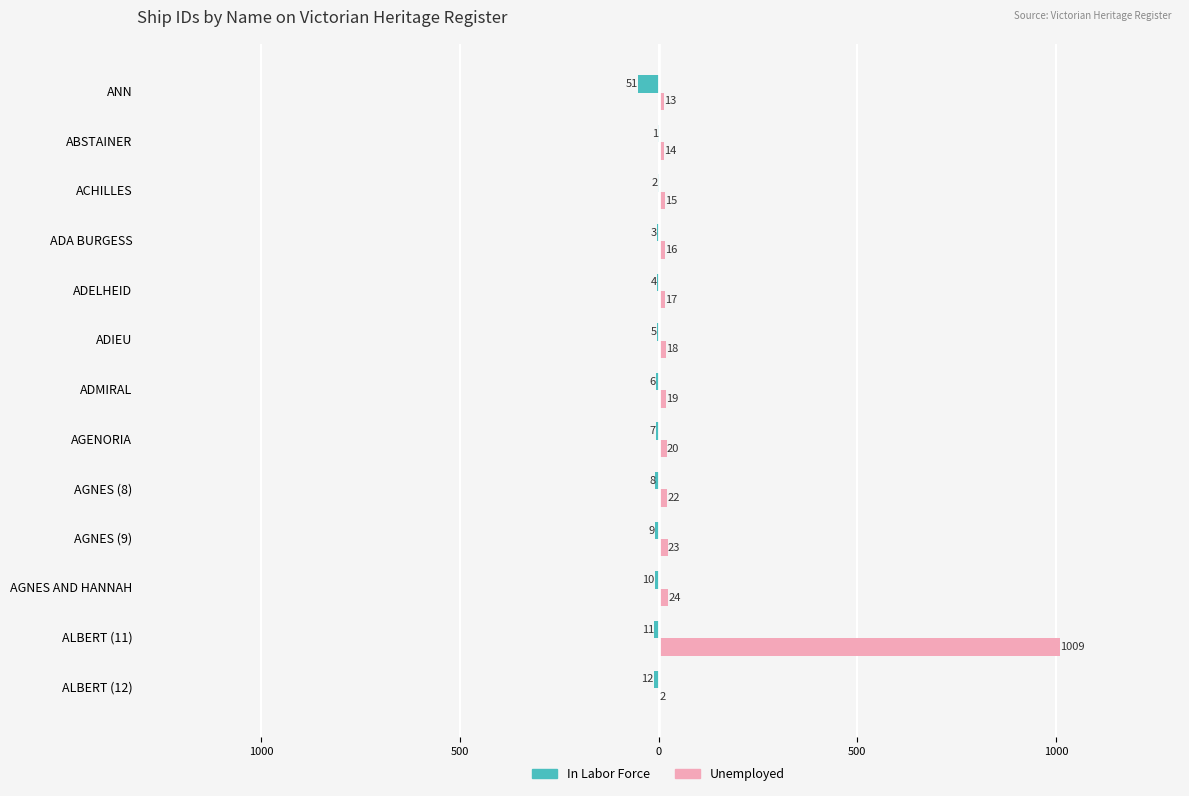

What is the difference between the second highest and minimum values in the Unemployed series?

22